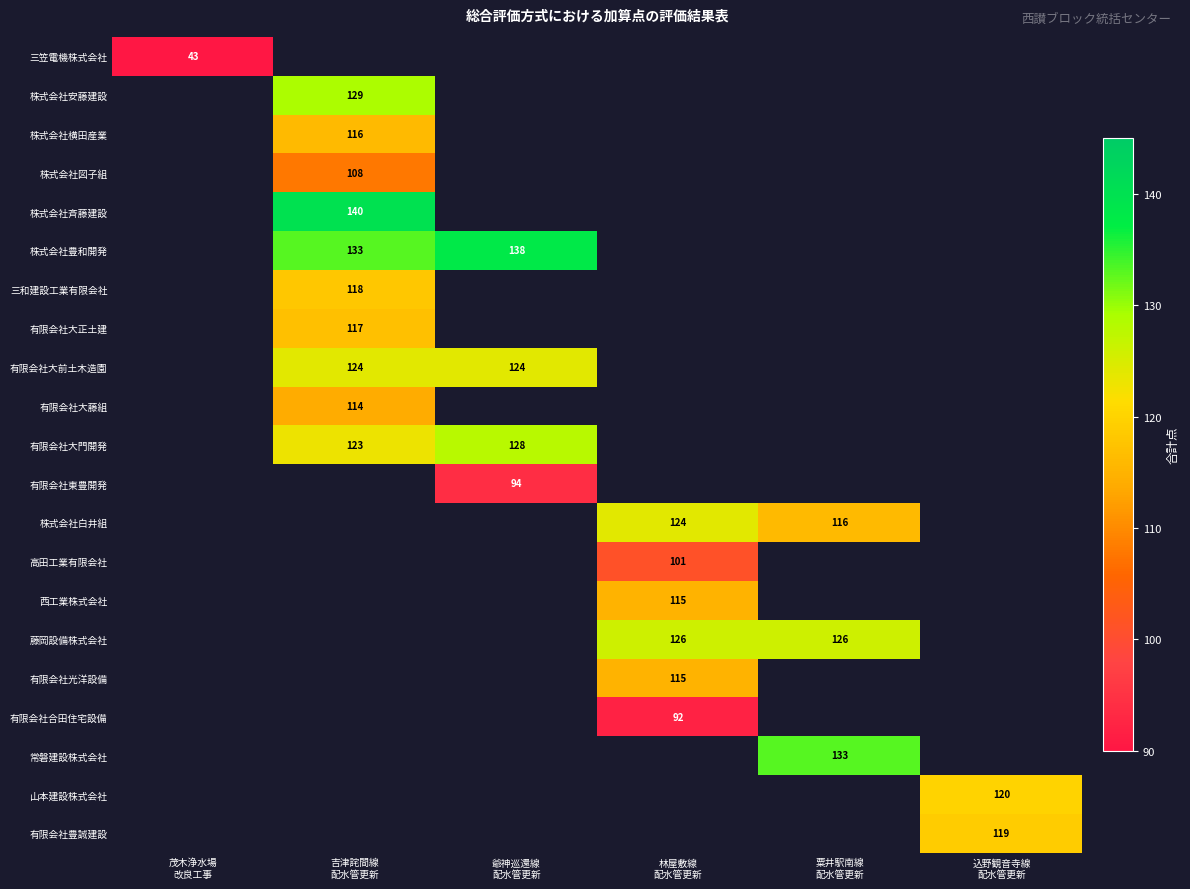

At how many categories does at least one series exceed 93?

5